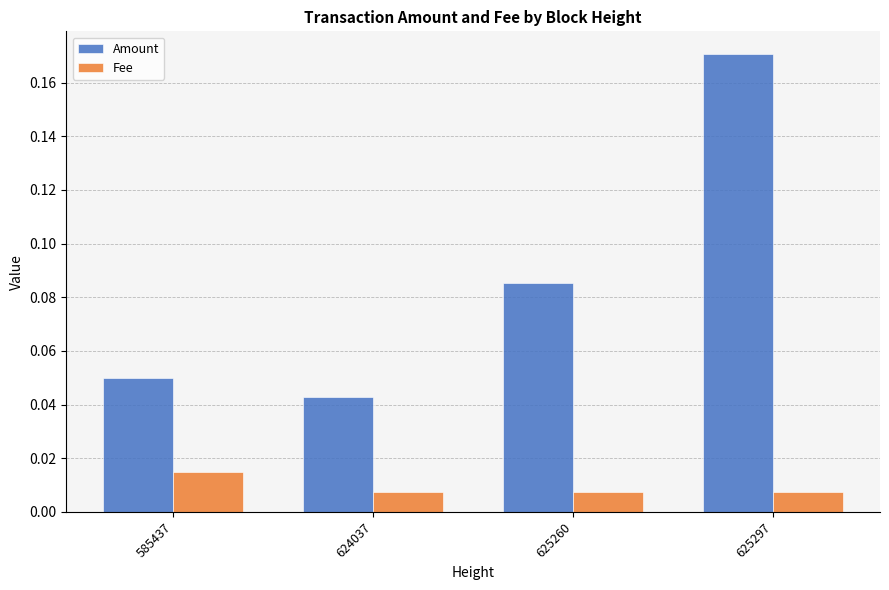

Which series changed the most between 585437 and 625260?

Amount